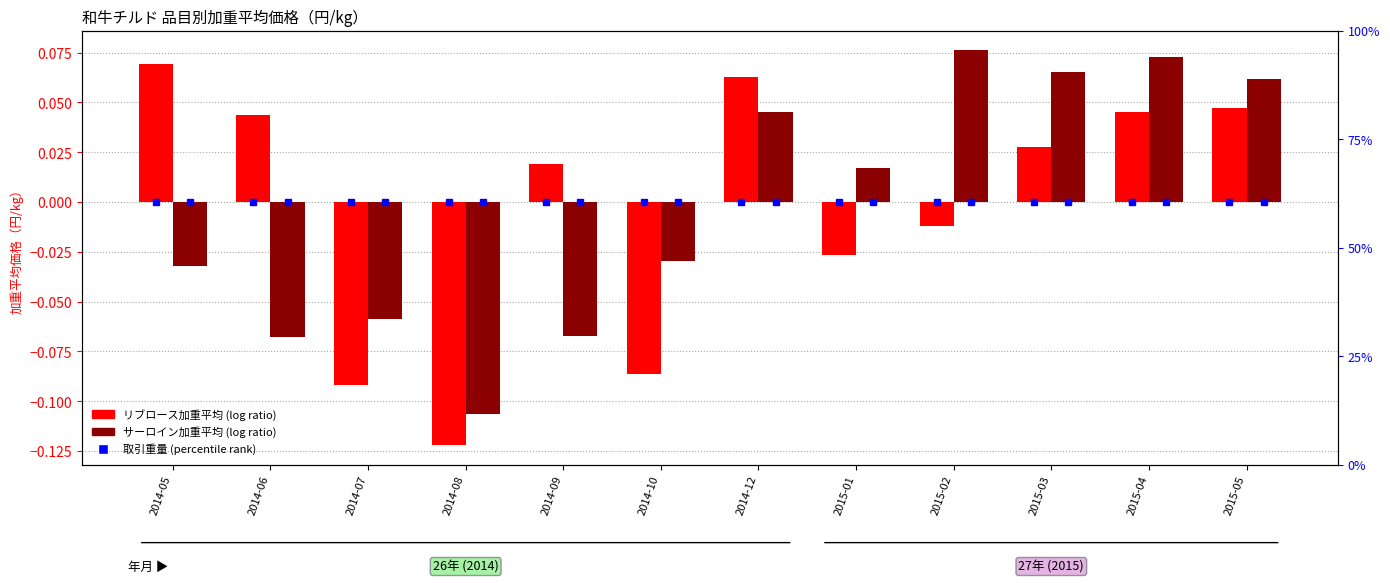

Are the bars horizontal?

No